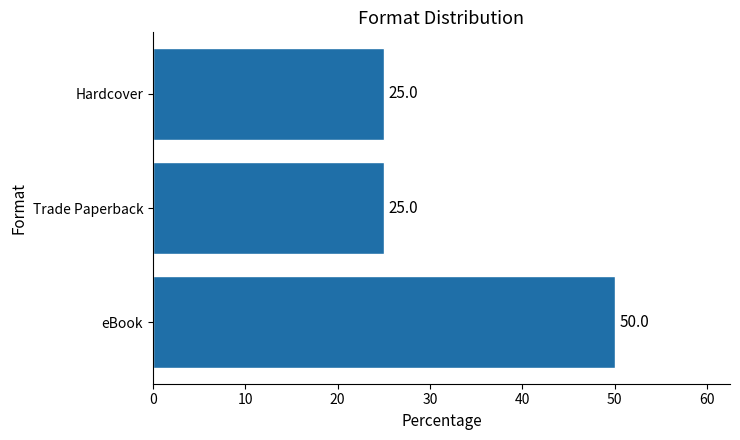

What is the change in value from eBook to Trade Paperback?

-25